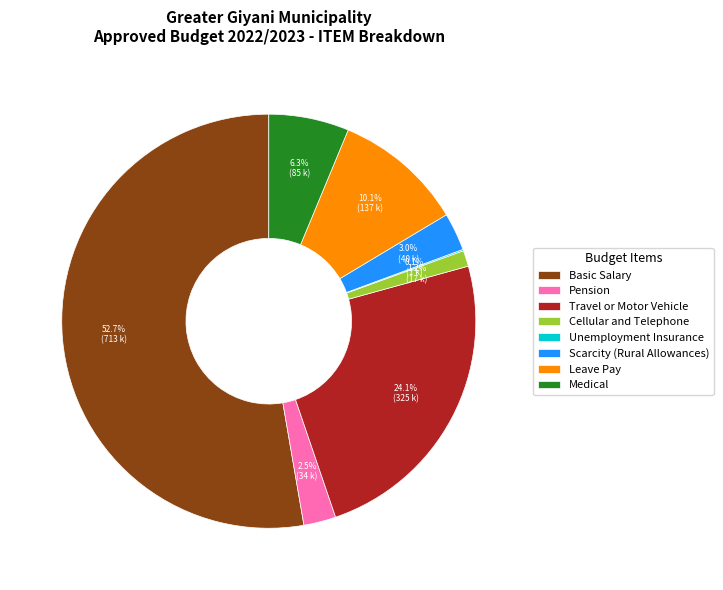

What is the total percentage of Scarcity (Rural Allowances) and Basic Salary?

55.7%